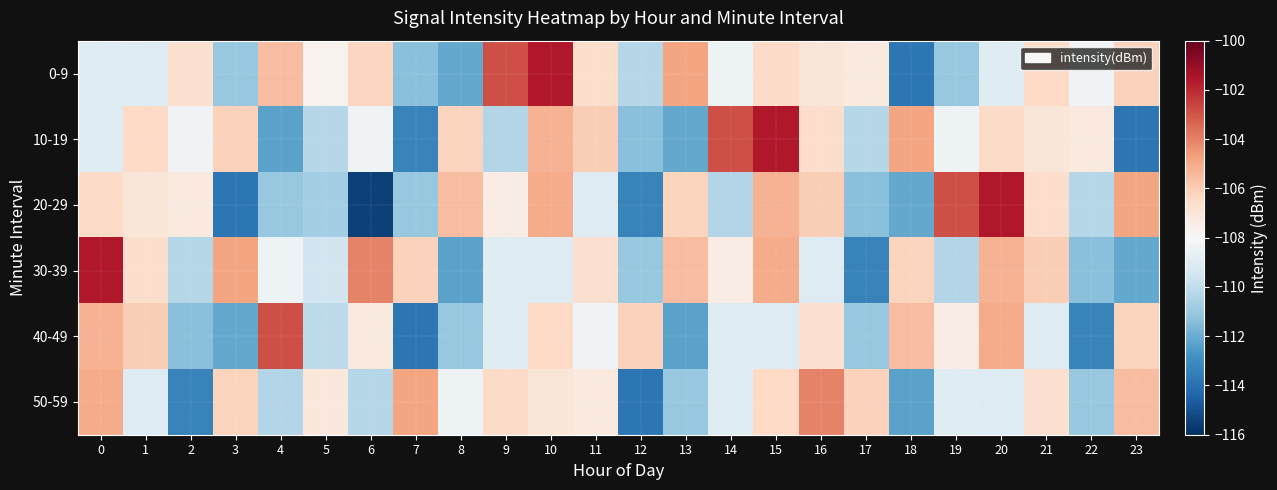

Reading left to right, what are all the values shown in this chart?

0-9: 0=-108.9	1=-109.0	2=-106.7	3=-111.0	4=-105.5	5=-107.7	6=-106.3	7=-111.3	8=-112.1	9=-102.9	10=-101.6	11=-106.6	12=-110.3	13=-104.8	14=-108.4	15=-106.4	16=-107.0	17=-107.2	18=-113.8	19=-111.0	20=-108.9	21=-106.4	22=-108.3	23=-106.2
10-19: 0=-108.9	1=-106.4	2=-108.3	3=-106.2	4=-112.3	5=-110.3	6=-108.3	7=-113.4	8=-106.2	9=-110.4	10=-105.2	11=-106.0	12=-111.3	13=-112.1	14=-102.9	15=-101.6	16=-106.6	17=-110.3	18=-104.8	19=-108.4	20=-106.4	21=-107.0	22=-107.2	23=-113.8
20-29: 0=-106.4	1=-107.0	2=-107.2	3=-113.8	4=-111.0	5=-110.7	6=-115.5	7=-111.0	8=-105.5	9=-107.4	10=-105.0	11=-109.0	12=-113.4	13=-106.2	14=-110.4	15=-105.2	16=-106.0	17=-111.3	18=-112.1	19=-102.9	20=-101.6	21=-106.6	22=-110.3	23=-104.8
30-39: 0=-101.6	1=-106.6	2=-110.3	3=-104.8	4=-108.4	5=-109.5	6=-104.0	7=-106.2	8=-112.3	9=-108.9	10=-109.0	11=-106.7	12=-111.0	13=-105.5	14=-107.4	15=-105.0	16=-109.0	17=-113.4	18=-106.2	19=-110.4	20=-105.2	21=-106.0	22=-111.3	23=-112.1
40-49: 0=-105.2	1=-106.0	2=-111.3	3=-112.1	4=-102.9	5=-110.1	6=-107.2	7=-113.8	8=-111.0	9=-108.9	10=-106.4	11=-108.3	12=-106.2	13=-112.3	14=-108.9	15=-109.0	16=-106.7	17=-111.0	18=-105.5	19=-107.4	20=-105.0	21=-109.0	22=-113.4	23=-106.2
50-59: 0=-105.0	1=-109.0	2=-113.4	3=-106.2	4=-110.4	5=-107.2	6=-110.3	7=-104.8	8=-108.4	9=-106.4	10=-107.0	11=-107.2	12=-113.8	13=-111.0	14=-108.9	15=-106.4	16=-104.0	17=-106.2	18=-112.3	19=-108.9	20=-109.0	21=-106.7	22=-111.0	23=-105.5